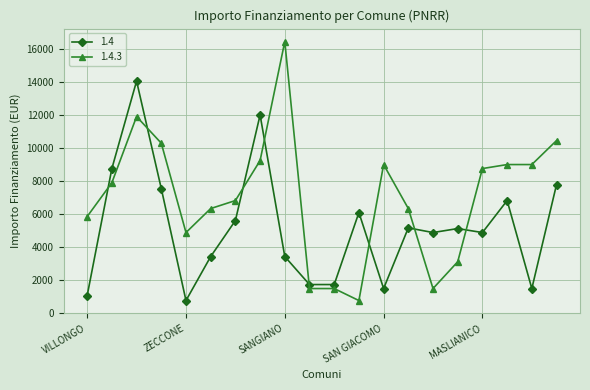

How many data points in 1.4 are less than 5103?

10